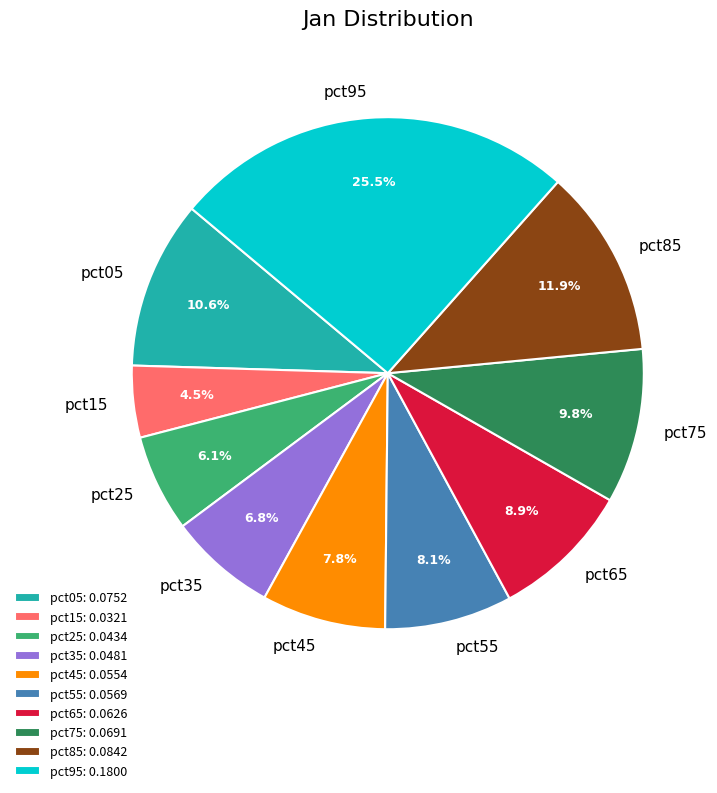

Between pct65 and pct35, which is larger?

pct65